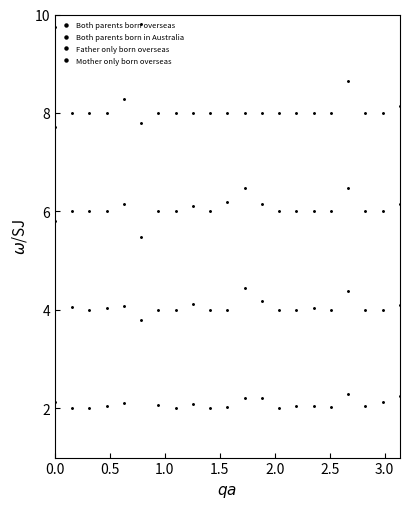

At how many categories does at least one series exceed 6?

21